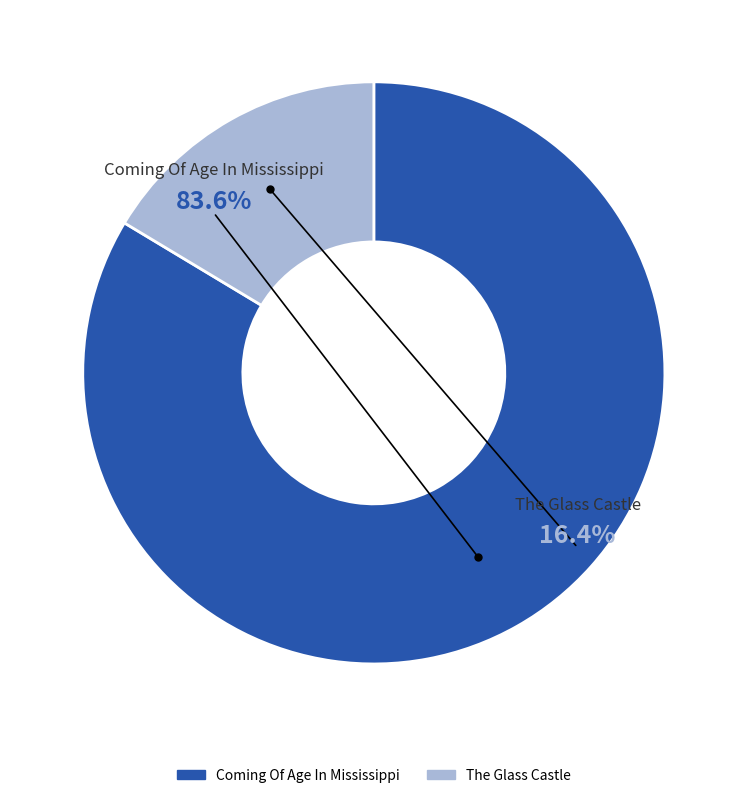

To the nearest percent, what is the difference between the largest and smallest slice percentages?

67%